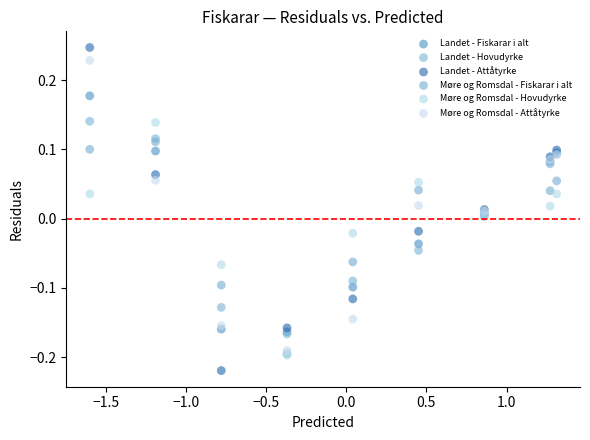

Which series has the widest spread of Y values?

Landet - Attåtyrke